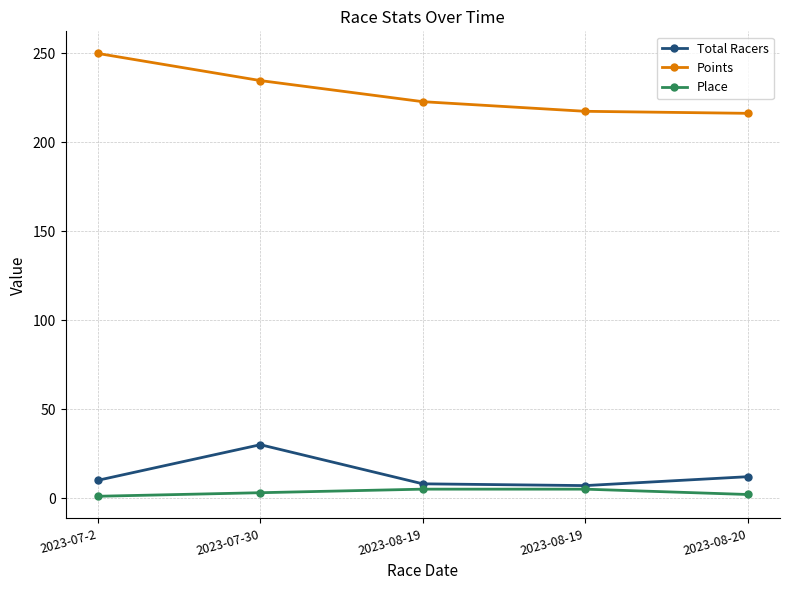

What is the average value of the Total Racers series?

13.4